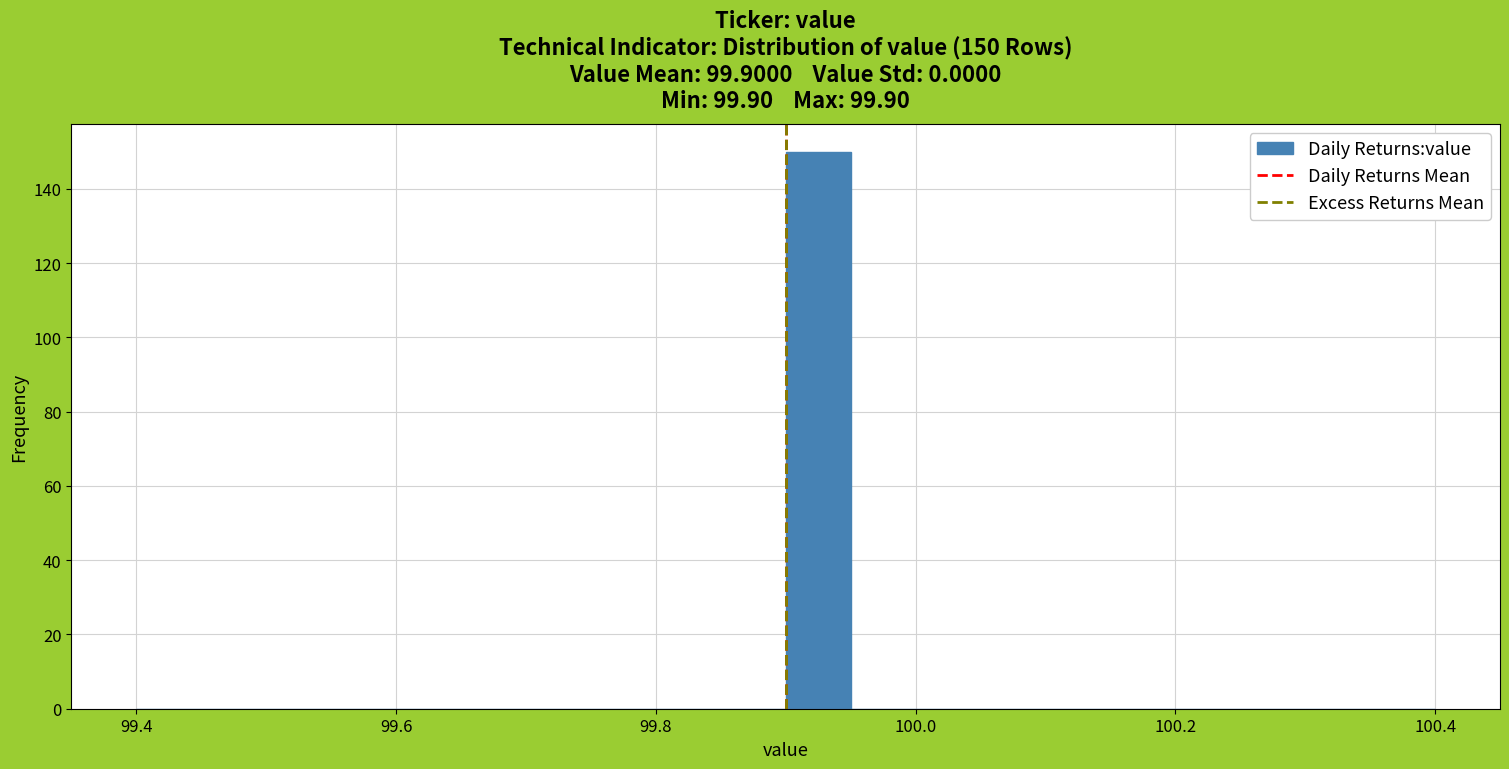

Read against the x-axis, roughly where is the centre of the tallest bar?

99.92